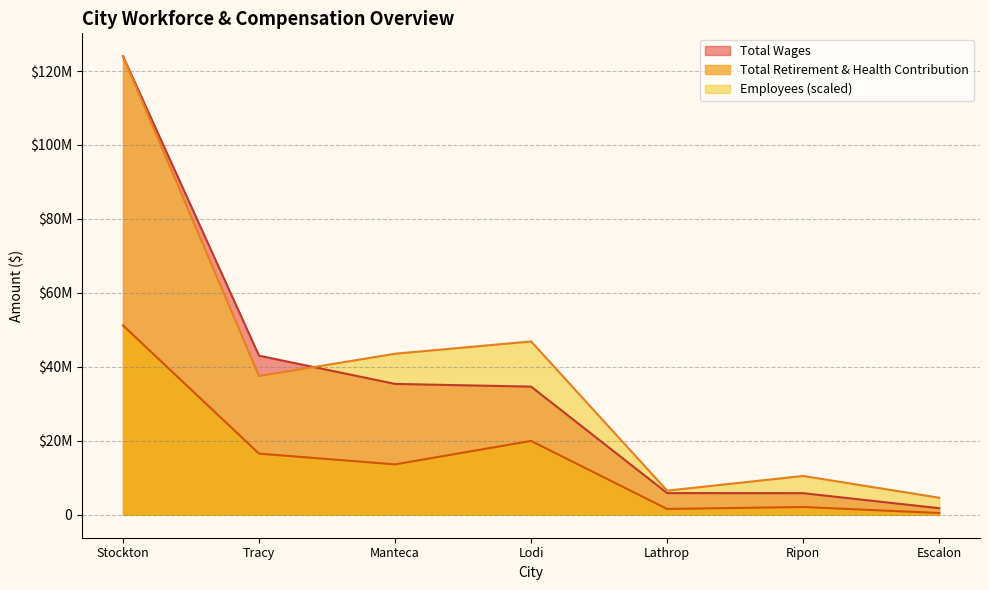

What is the total value across all series at Lodi?

101518474.4